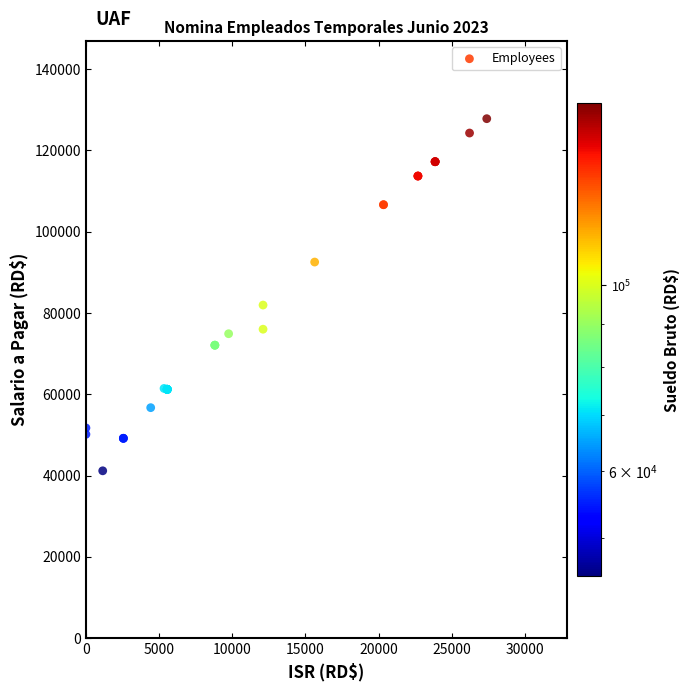

What Y value in the scatter plot is closest to 84497?

81959.6